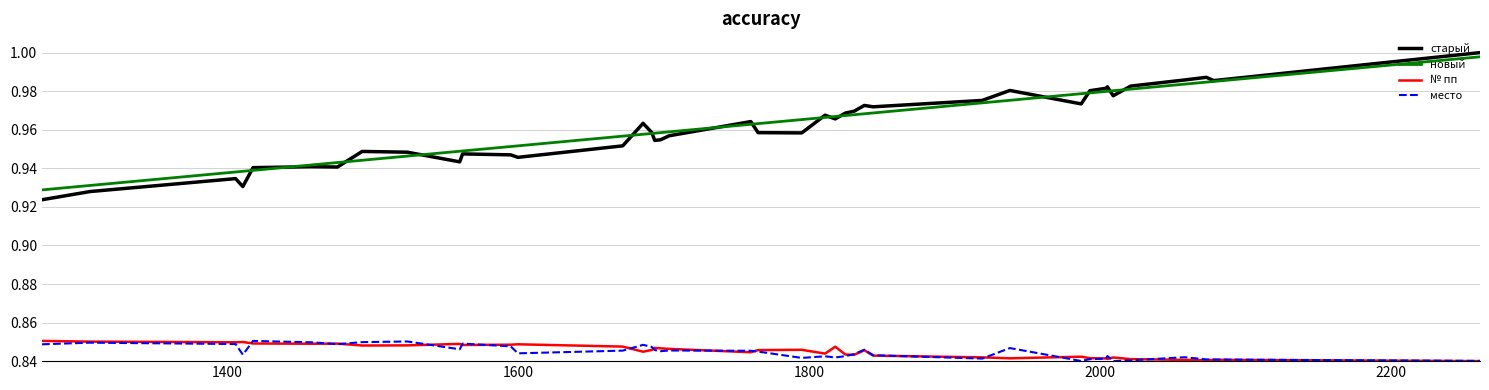

Which series has the largest range (max minus min)?

старый